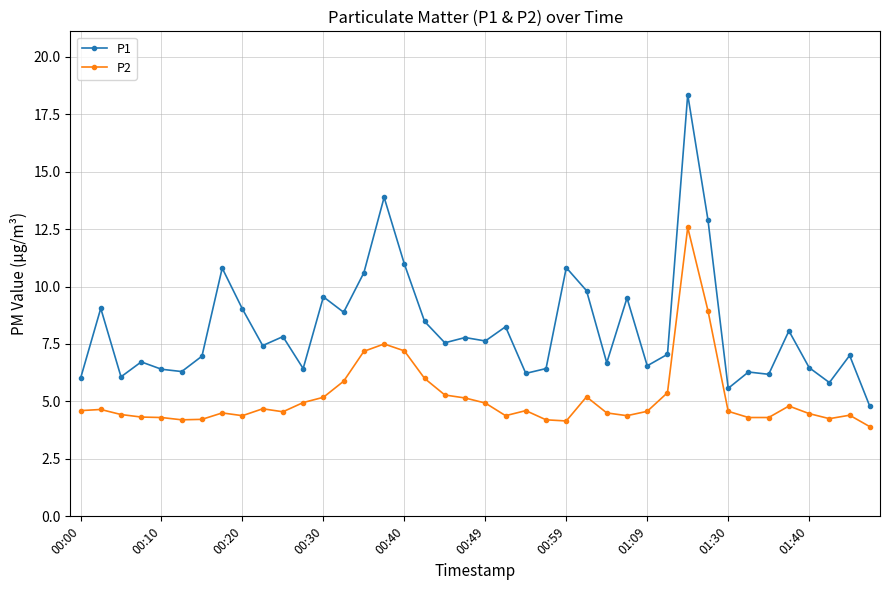

Rank the series by their average value, from highest to lowest.

P1, P2